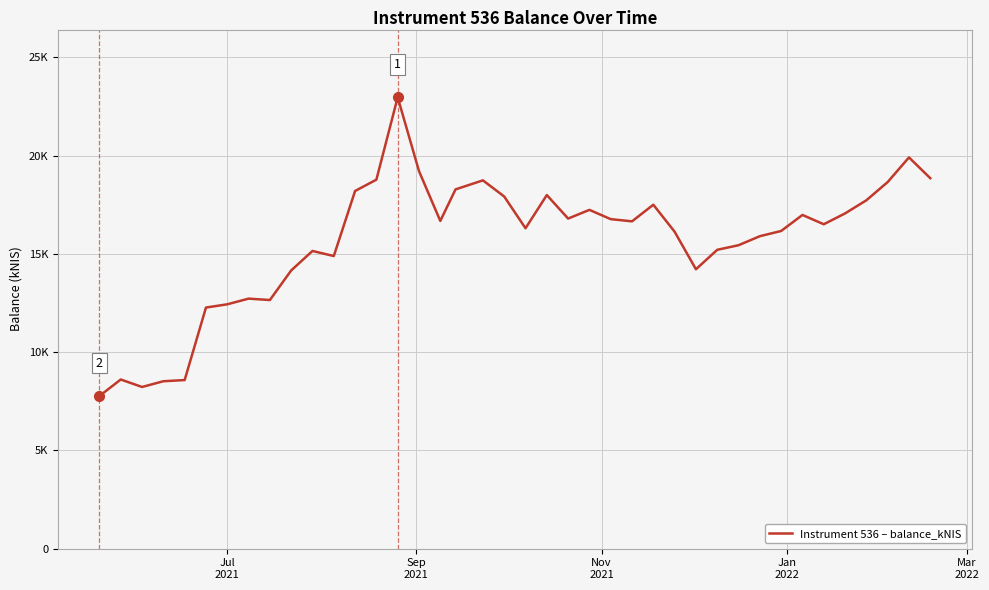

How many interior local peaks (higher than both neighbors) does the data have?

10